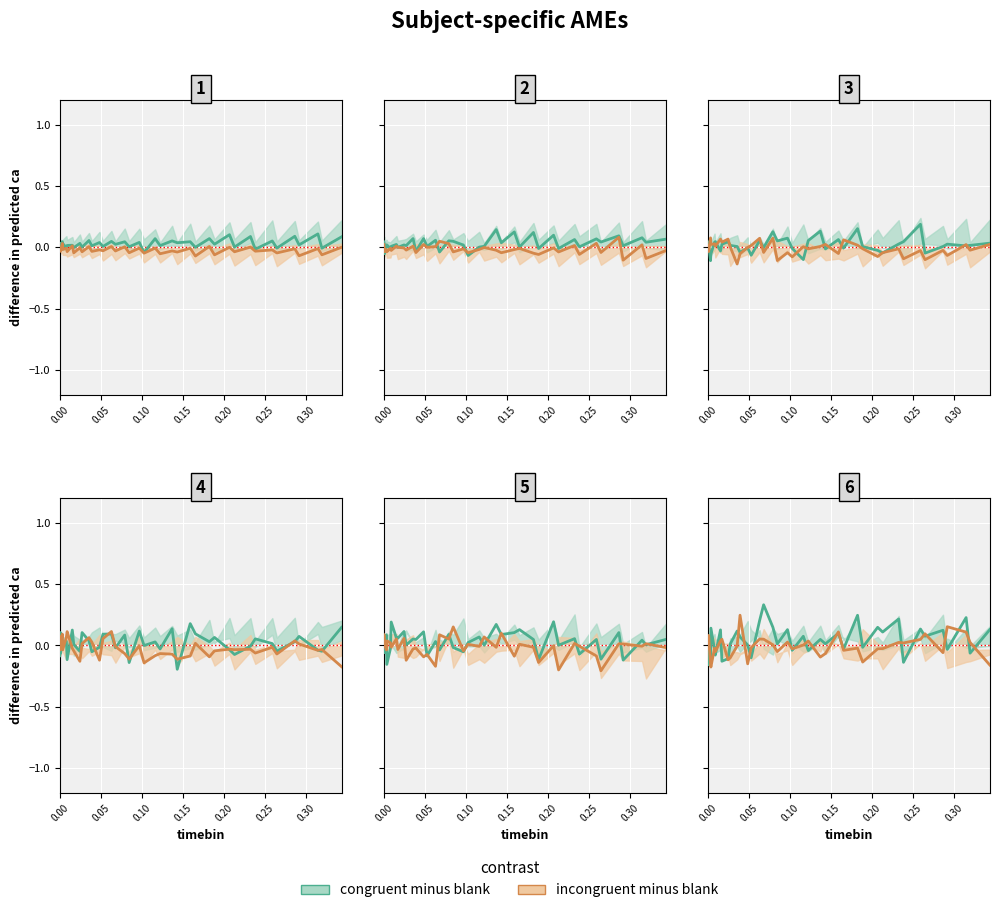

How many positive values does the congruent minus blank series have?

25